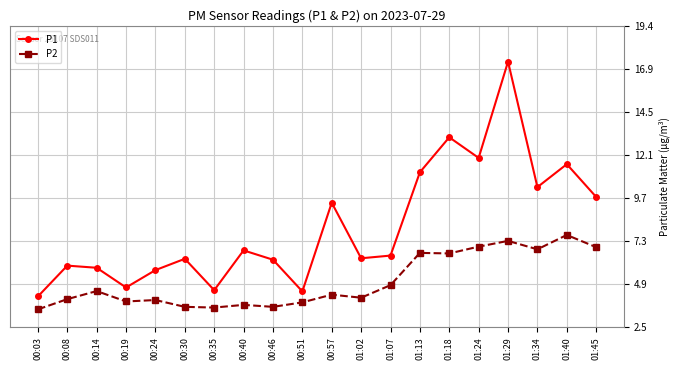

Which label corresponds to the largest value in the chart?

01:29